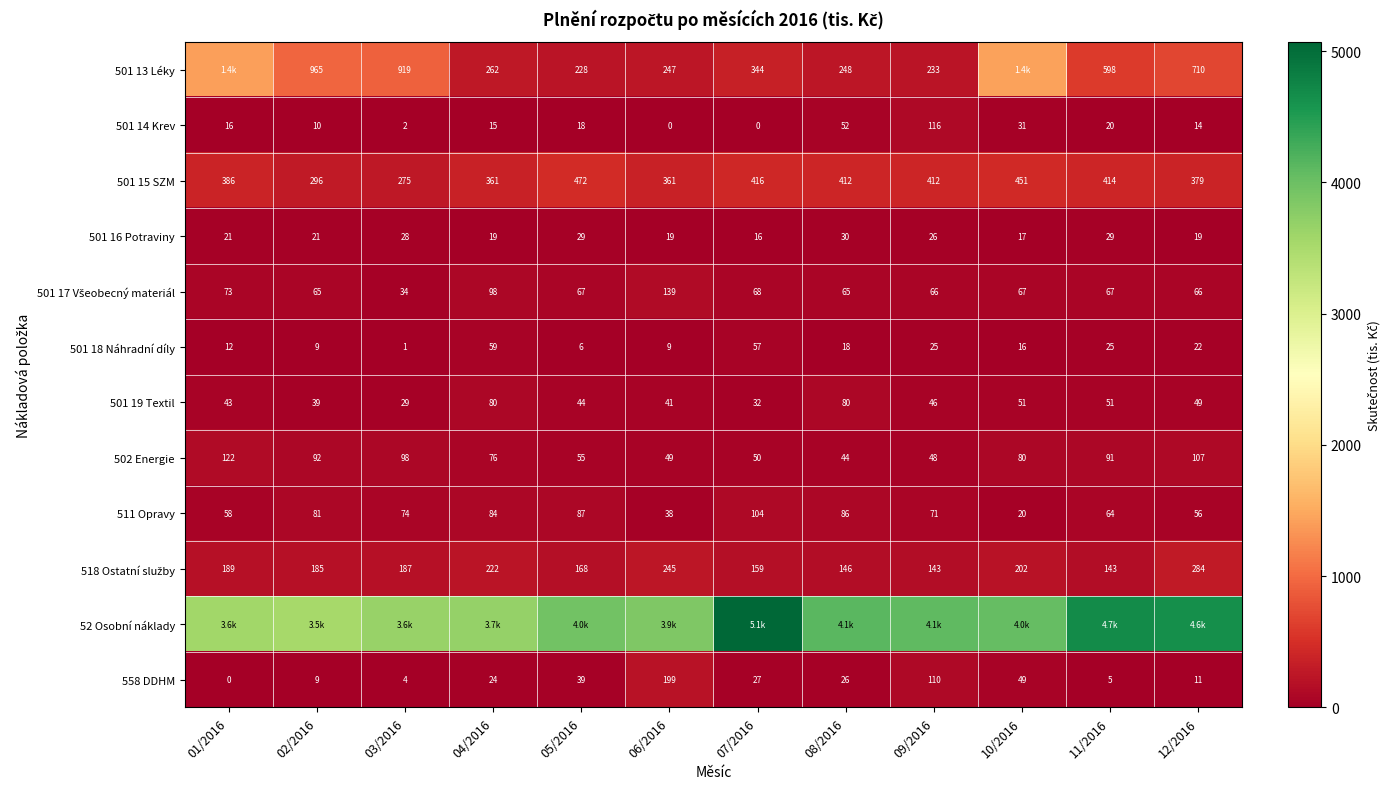

Is the value of 501 18 Náhradní díly at 08/2016 greater than the value of 502 Energie at 02/2016?

No